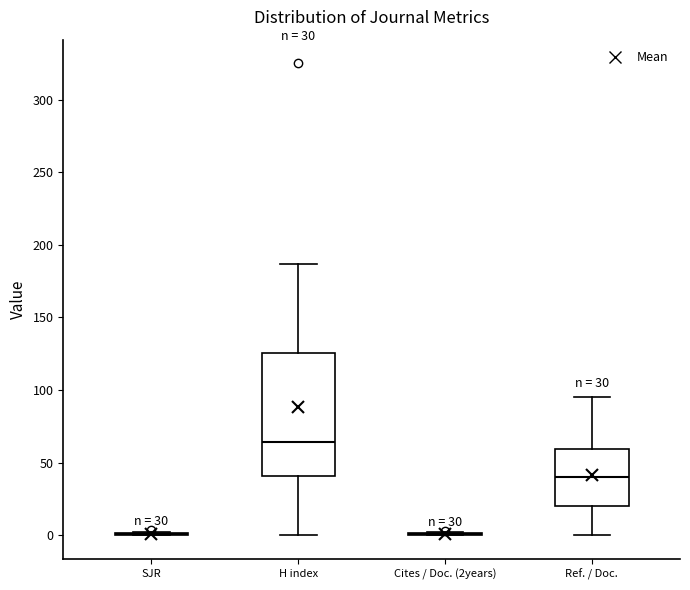

Which box is the tallest, from its lower edge to its upper edge?

H index